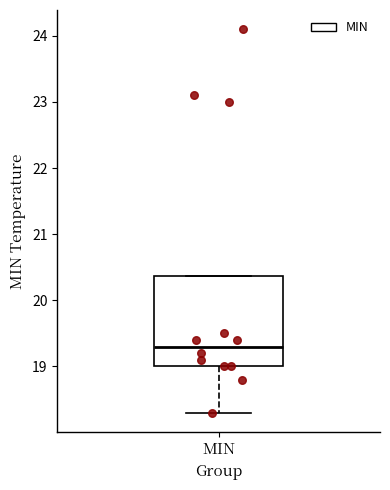

Transcribe this box plot: give where the median line is, the range the box spans, and where the two whiskers end, as read against the y-axis. The values are not printed on the chart, so give them approximately, as read against the axis.

median 19.3, box 19.0 to 20.4, whiskers 18.3 to 20.4